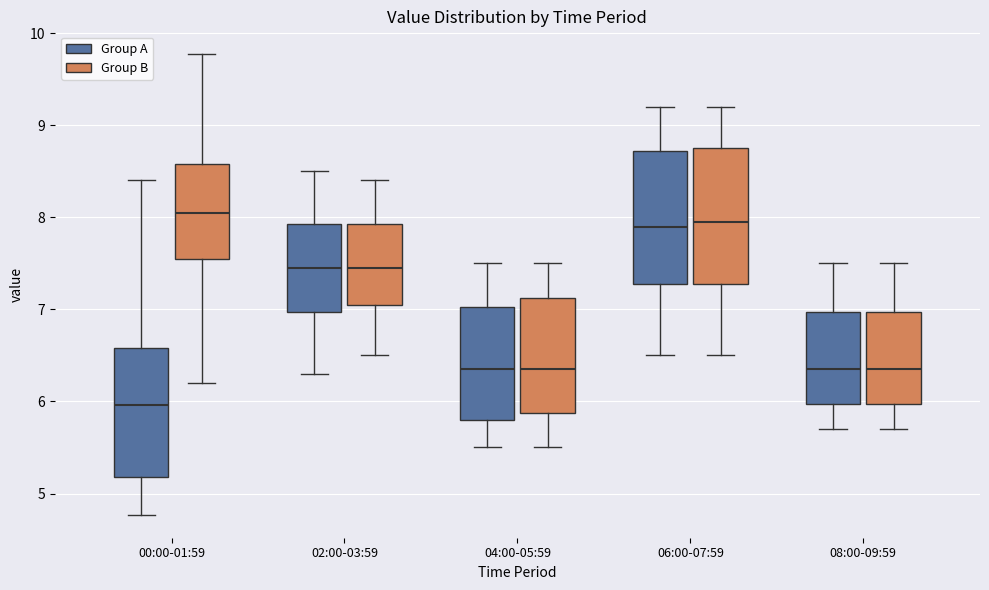

Reading left to right, transcribe this box plot: for each box, give where its median line is, the range the box spans, and where its two whiskers end, as read against the y-axis. The values are not printed on the chart, so give them approximately, as read against the axis.

00:00-01:59 (Group A): median 6.0, box 5.2 to 6.6, whiskers 4.8 to 8.4
00:00-01:59 (Group B): median 8.1, box 7.5 to 8.6, whiskers 6.2 to 9.8
02:00-03:59 (Group A): median 7.5, box 7.0 to 7.9, whiskers 6.3 to 8.5
02:00-03:59 (Group B): median 7.5, box 7.1 to 7.9, whiskers 6.5 to 8.4
04:00-05:59 (Group A): median 6.4, box 5.8 to 7.0, whiskers 5.5 to 7.5
04:00-05:59 (Group B): median 6.4, box 5.9 to 7.1, whiskers 5.5 to 7.5
06:00-07:59 (Group A): median 7.9, box 7.3 to 8.7, whiskers 6.5 to 9.2
06:00-07:59 (Group B): median 8.0, box 7.3 to 8.8, whiskers 6.5 to 9.2
08:00-09:59 (Group A): median 6.4, box 6.0 to 7.0, whiskers 5.7 to 7.5
08:00-09:59 (Group B): median 6.4, box 6.0 to 7.0, whiskers 5.7 to 7.5